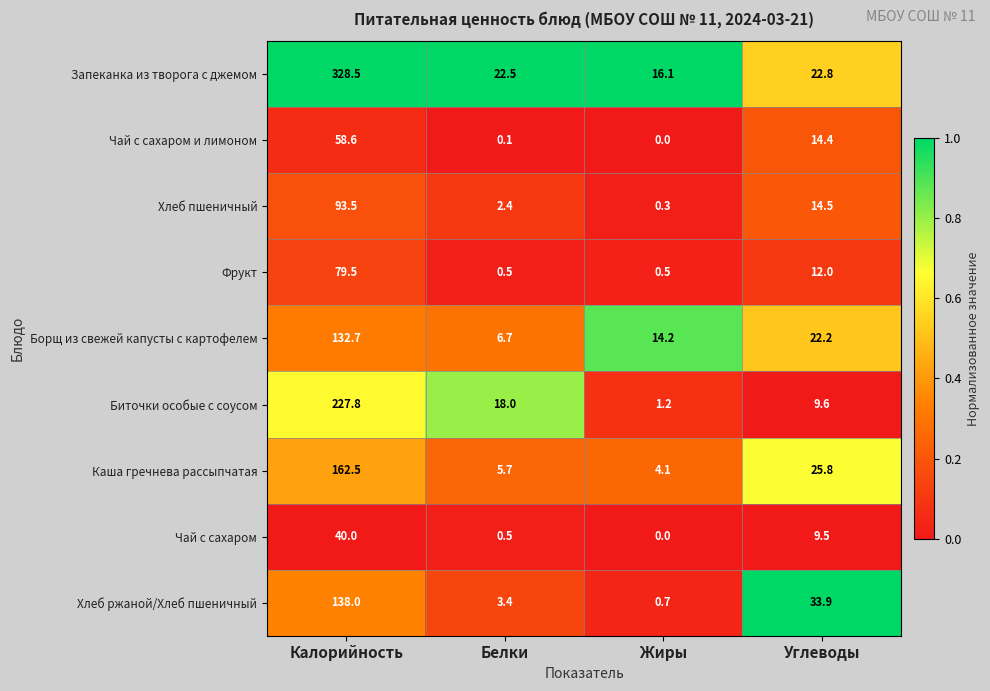

Where is Чай с сахаром nearest to the value 20?

Углеводы